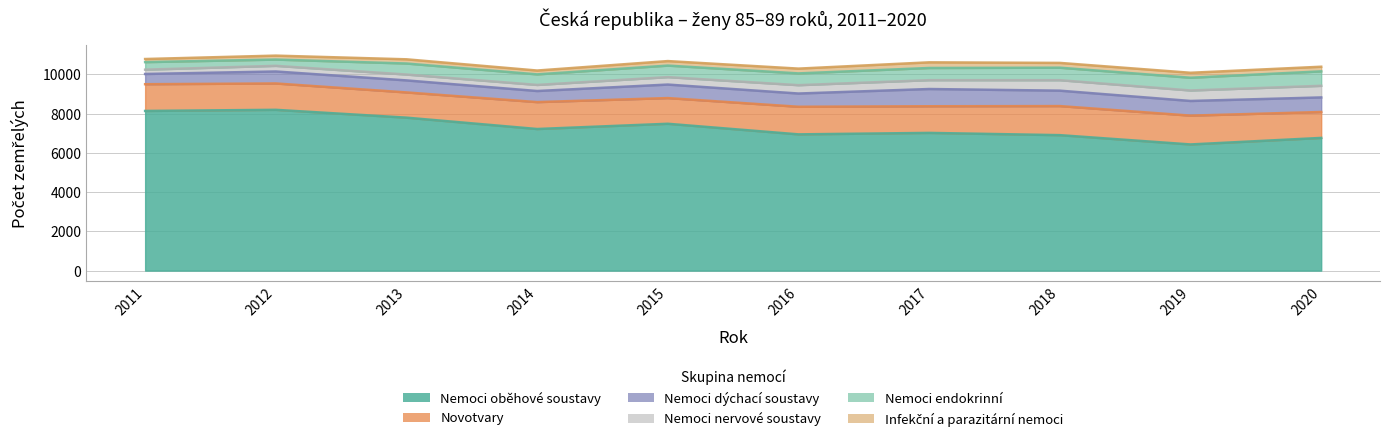

True or false: Nemoci oběhové soustavy and Nemoci dýchací soustavy cross at least once.

False